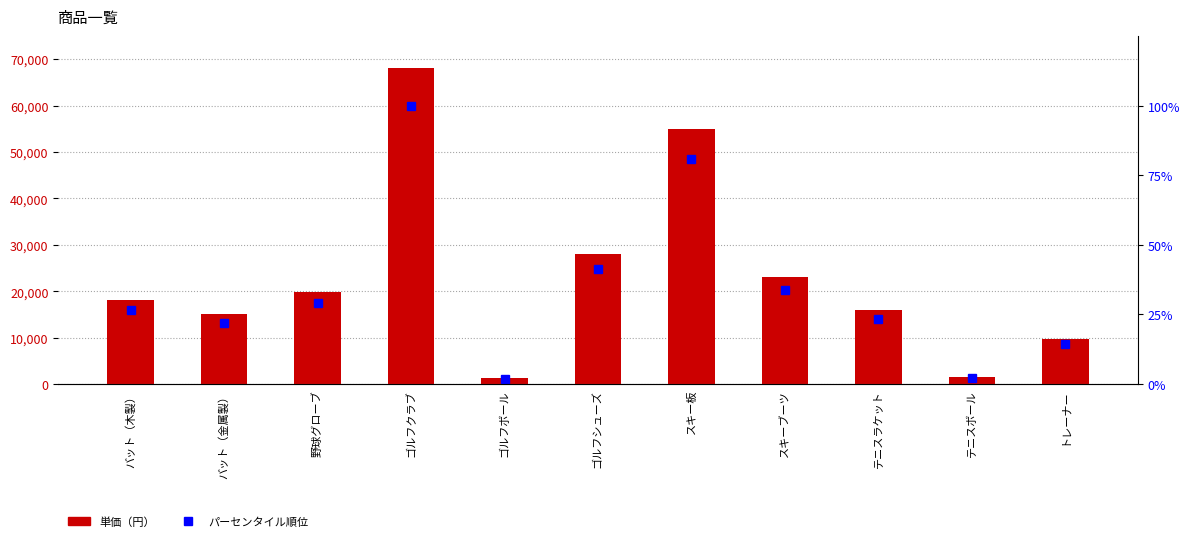

Reading right to left, list all the values displayed in this chart.

単価: 9800.0	1500.0	16000.0	23000.0	55000.0	28000.0	1200.0	68000.0	19800.0	15000.0	18000.0
パーセンタイル順位: 14.4	2.2	23.5	33.8	80.9	41.2	1.8	100.0	29.1	22.1	26.5